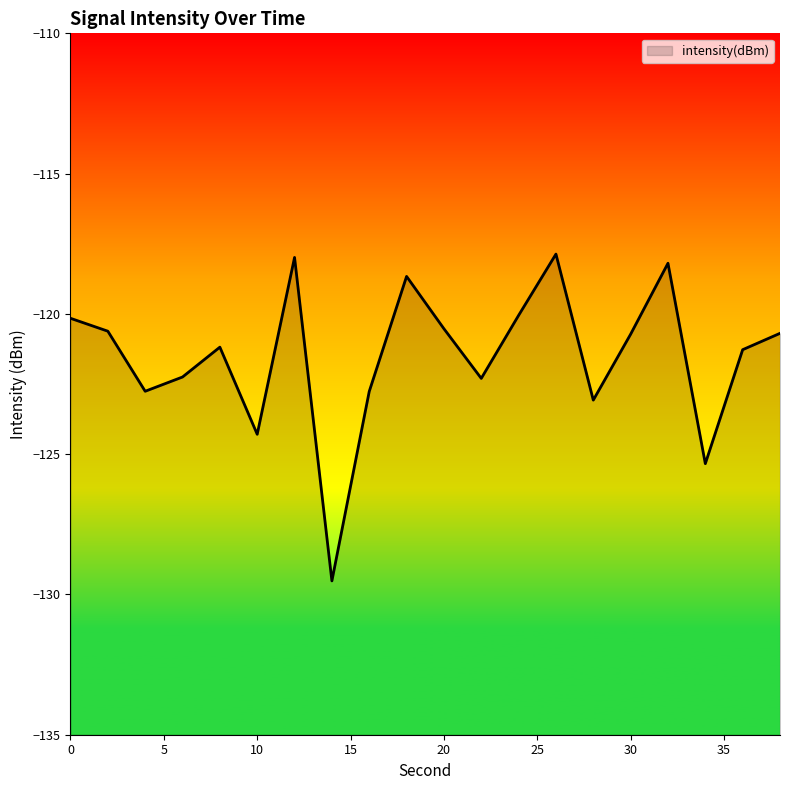

At which category does the data reach its first local valley?

4